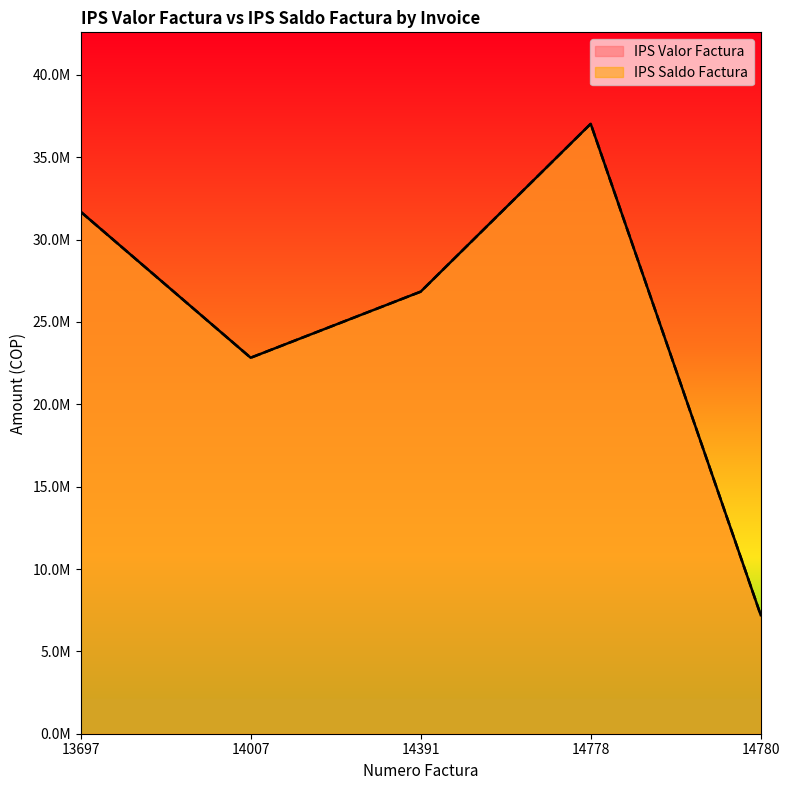

How many lines are shown in the chart?

2